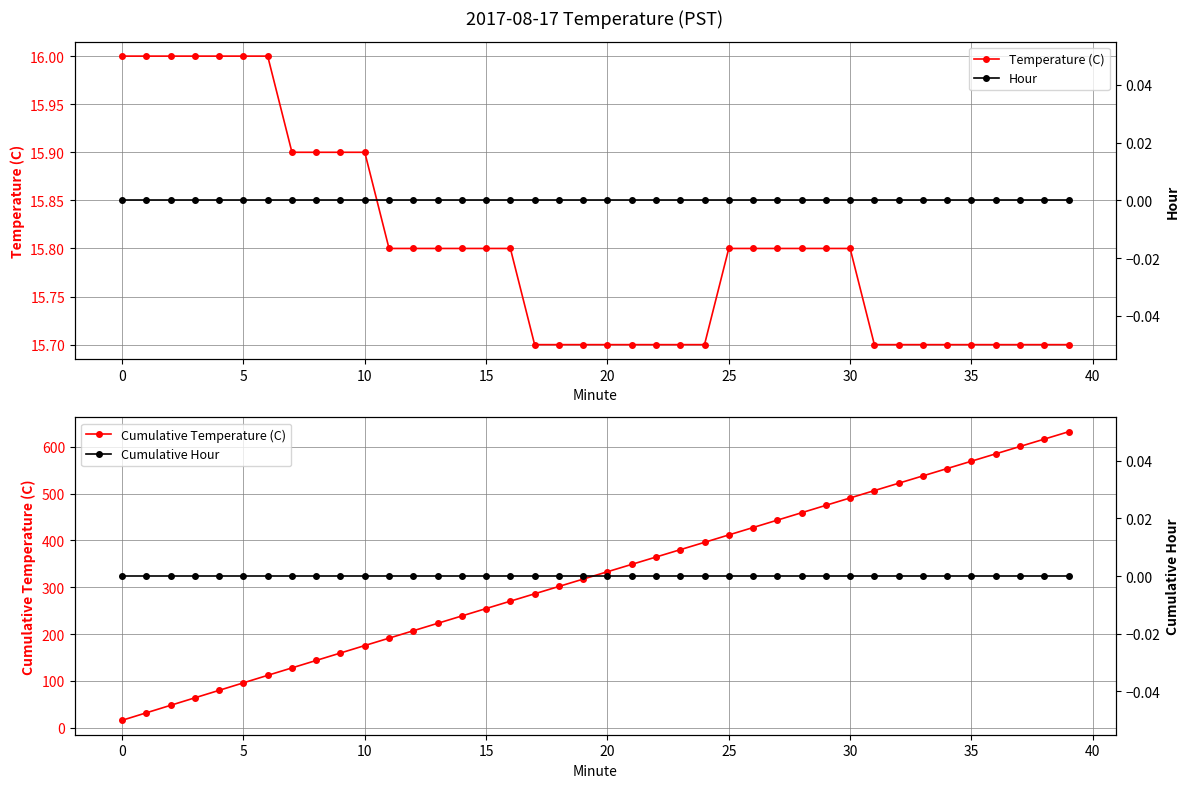

How many lines are shown in the chart?

4